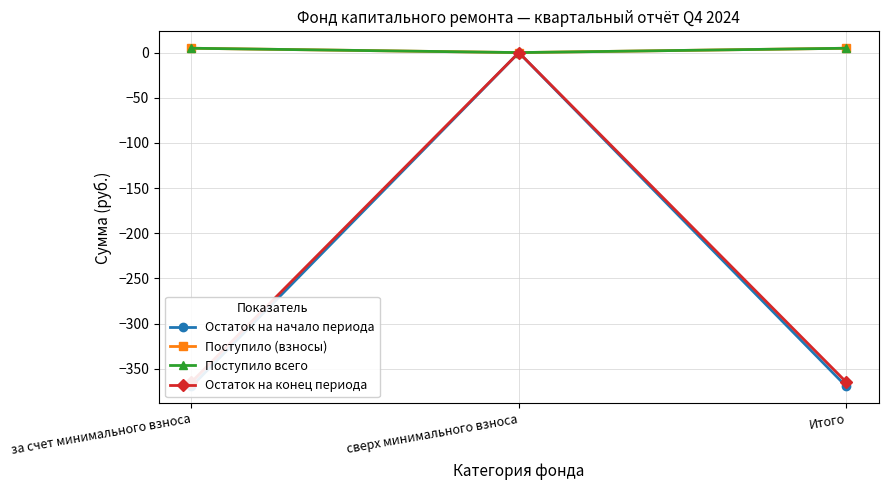

Reading left to right, transcribe all the data shown in this chart.

Остаток на начало периода: -369.4	0.0	-369.4
Поступило (взносы): 4.8	0.0	4.8
Поступило всего: 4.8	0.0	4.8
Остаток на конец периода: -364.6	0.0	-364.6